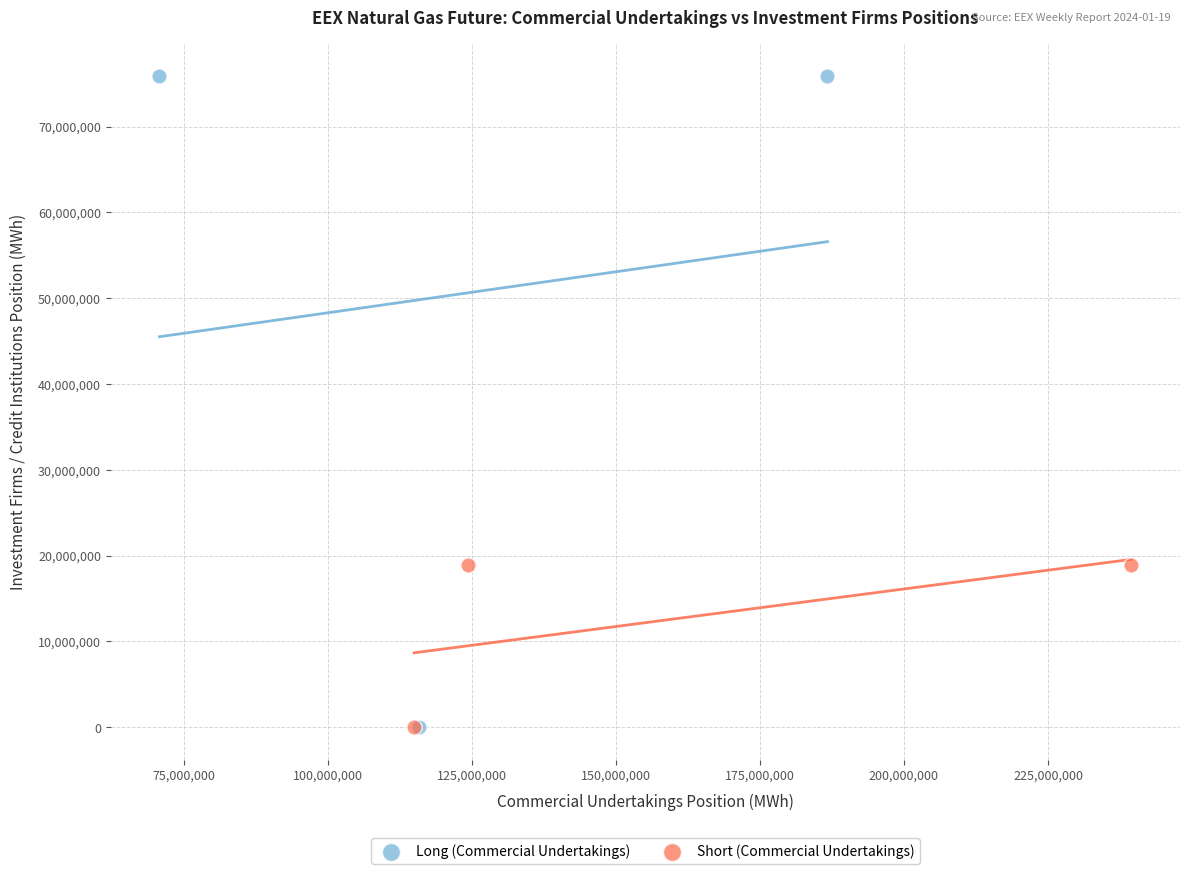

Which series has the widest spread of Y values?

Long (Commercial Undertakings)